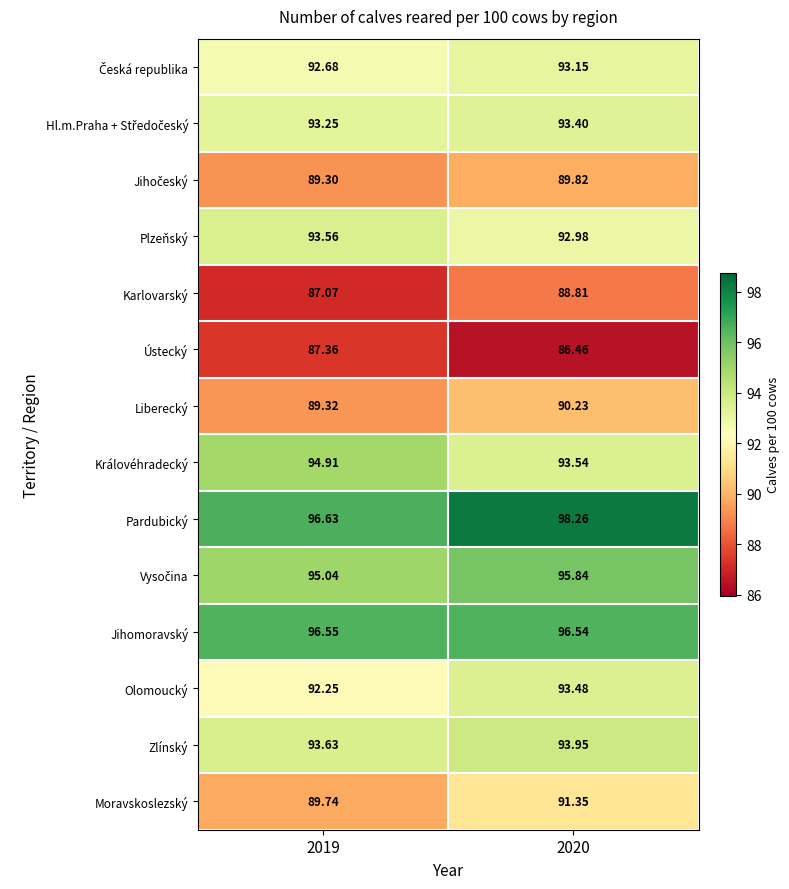

What is the total value across all series at 2019?

1291.3